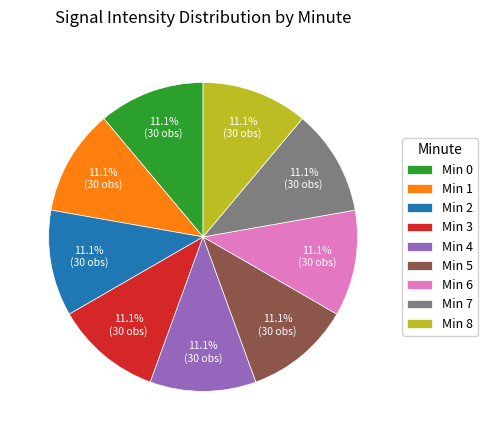

Combined, what portion of the pie is Min 3 and Min 1?

22.2%